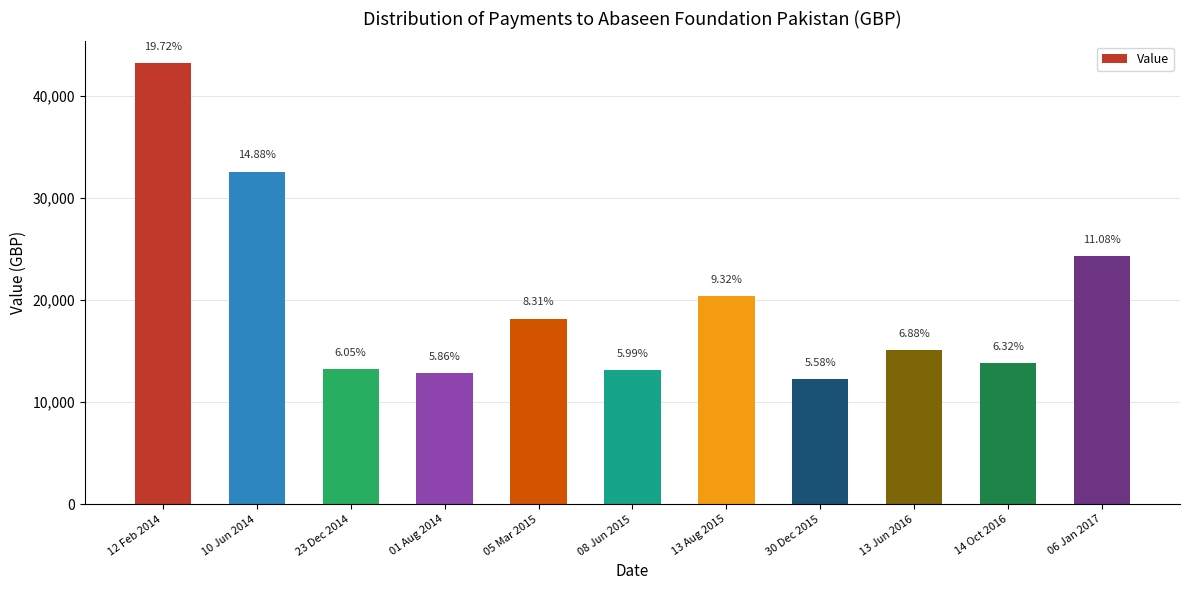

What is the difference between the values at 05 Mar 2015 and 06 Jan 2017?

6080.0